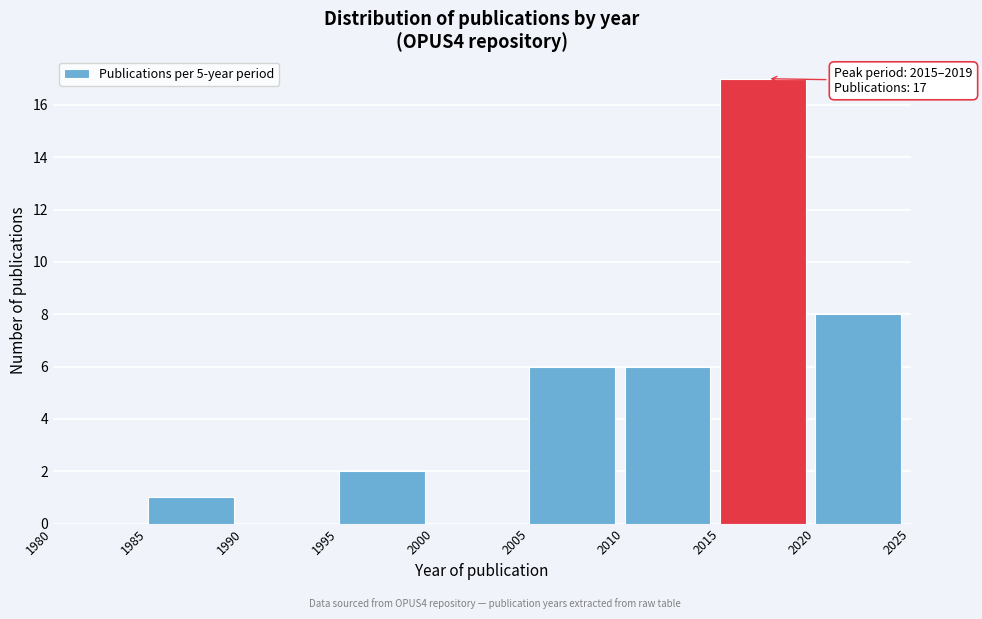

Over which range of the x-axis is the bar tallest?

2015 to 2020